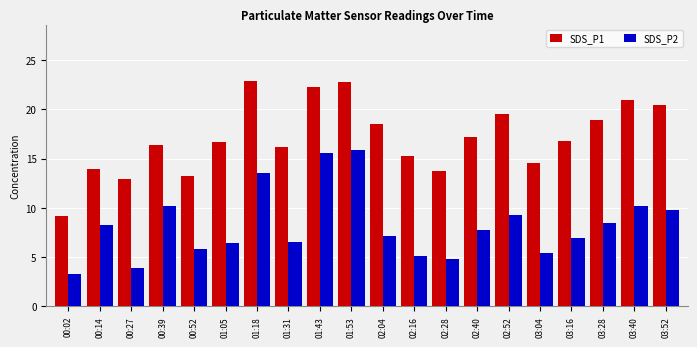

List the series in order of their overall mean, lowest first.

SDS_P2, SDS_P1